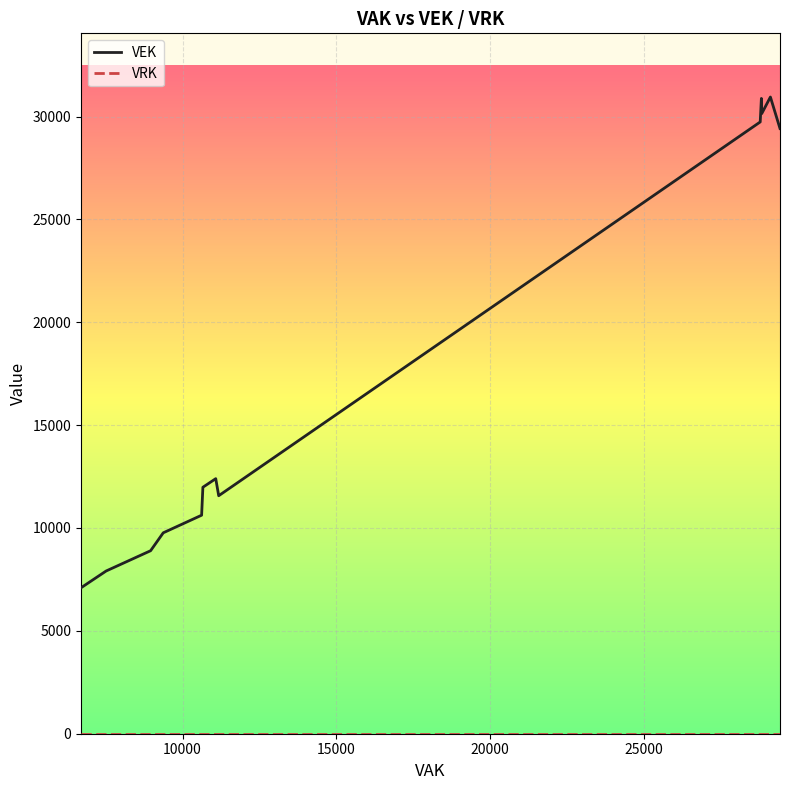

List the series in order of their peak value, lowest first.

VRK, VEK